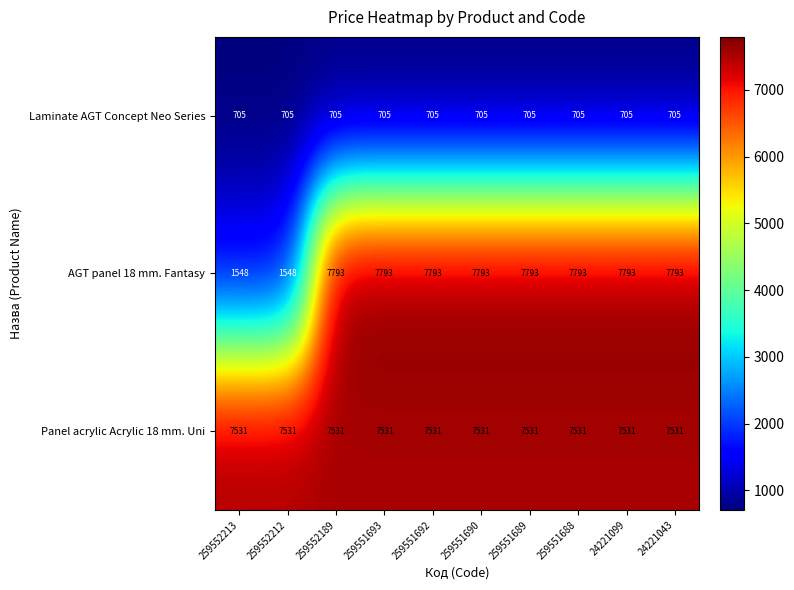

Reading left to right, extract all data points from this chart.

Laminate AGT Concept Neo Series: 705	705	705	705	705	705	705	705	705	705
AGT panel 18 mm. Fantasy: 1548	1548	7793	7793	7793	7793	7793	7793	7793	7793
Panel acrylic Acrylic 18 mm. Uni: 7531	7531	7531	7531	7531	7531	7531	7531	7531	7531